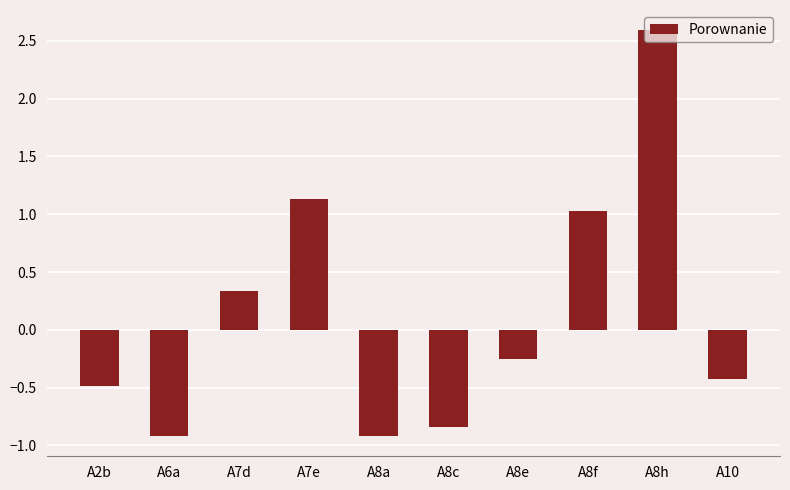

What is the label of the 8th bar from the right?

A7d